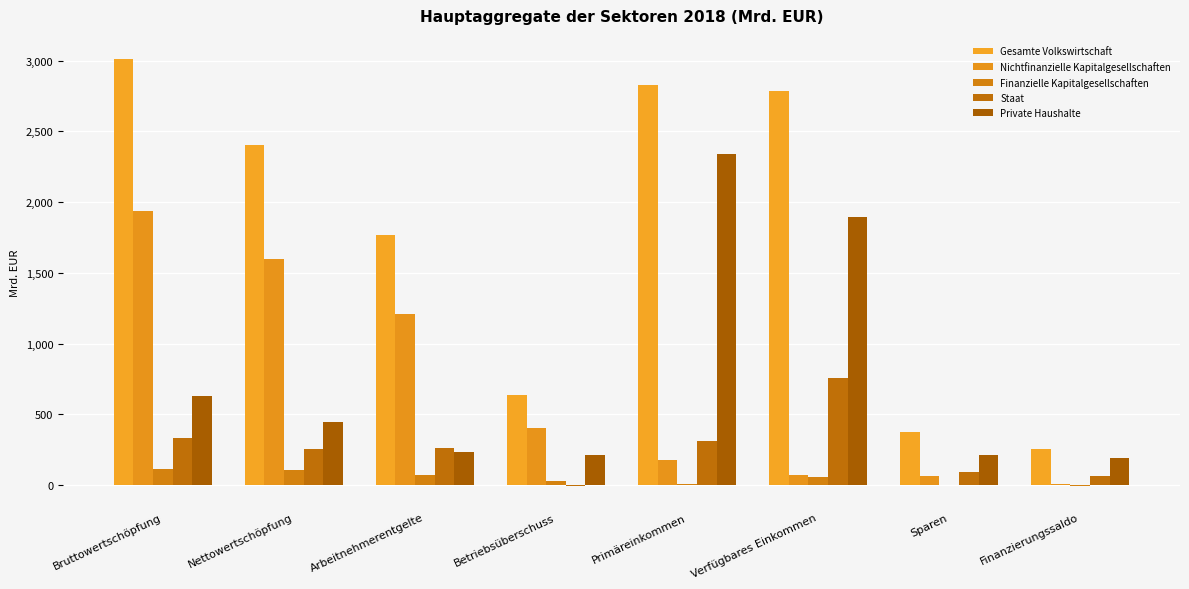

True or false: Finanzielle Kapitalgesellschaften has a value of 42.7 at Betriebsüberschuss.

False